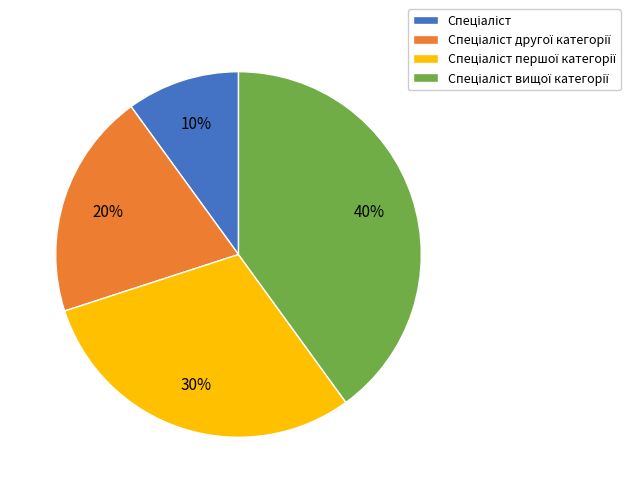

Is there any slice that represents more than half of the pie?

No